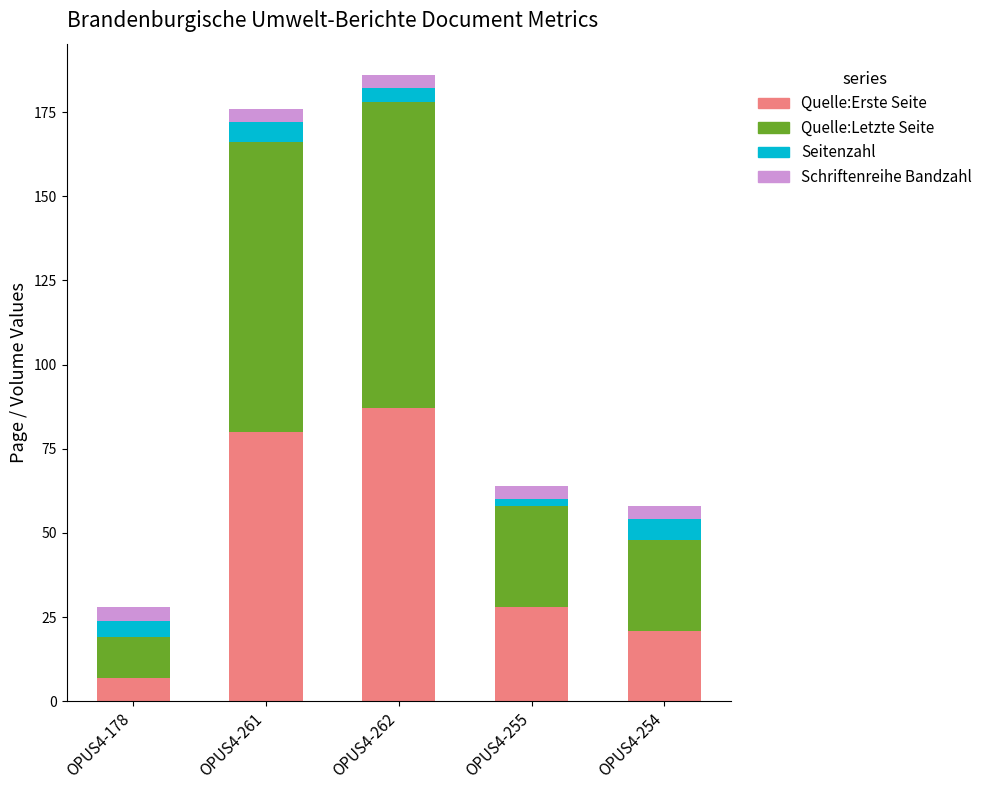

At which label does Quelle:Erste Seite reach its peak?

OPUS4-262